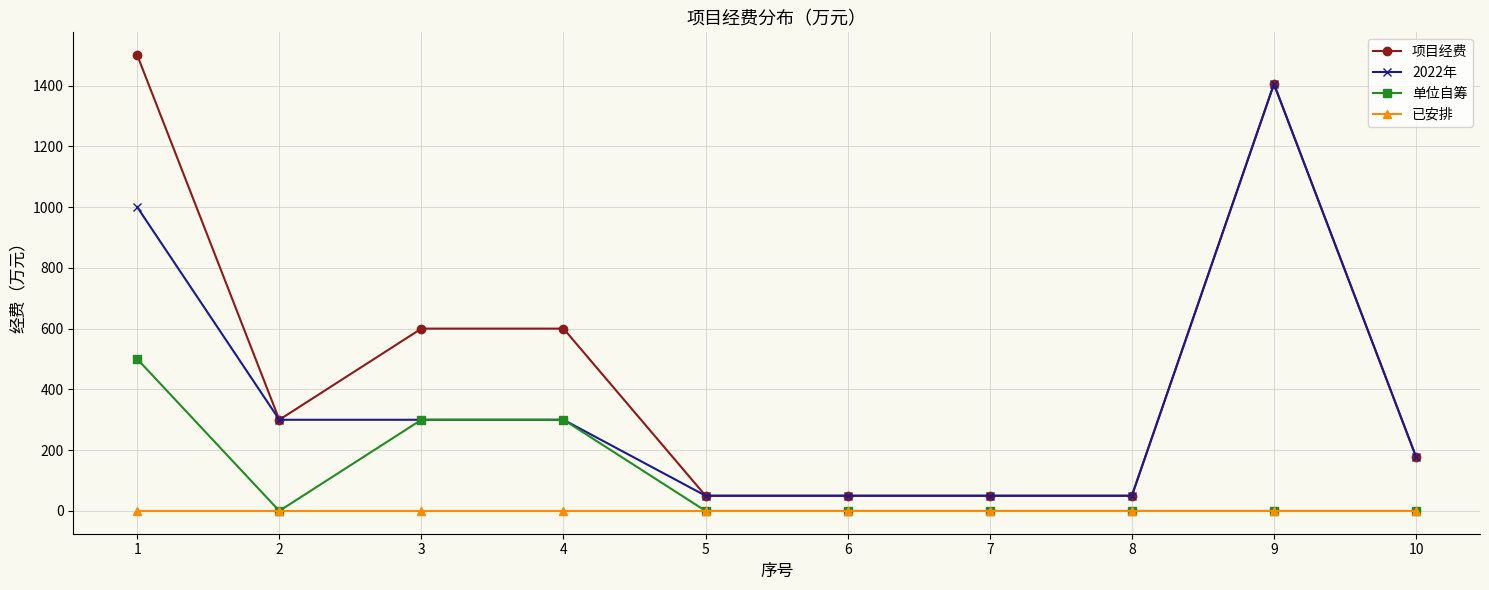

What is the total value across all series at 4?

1200.0